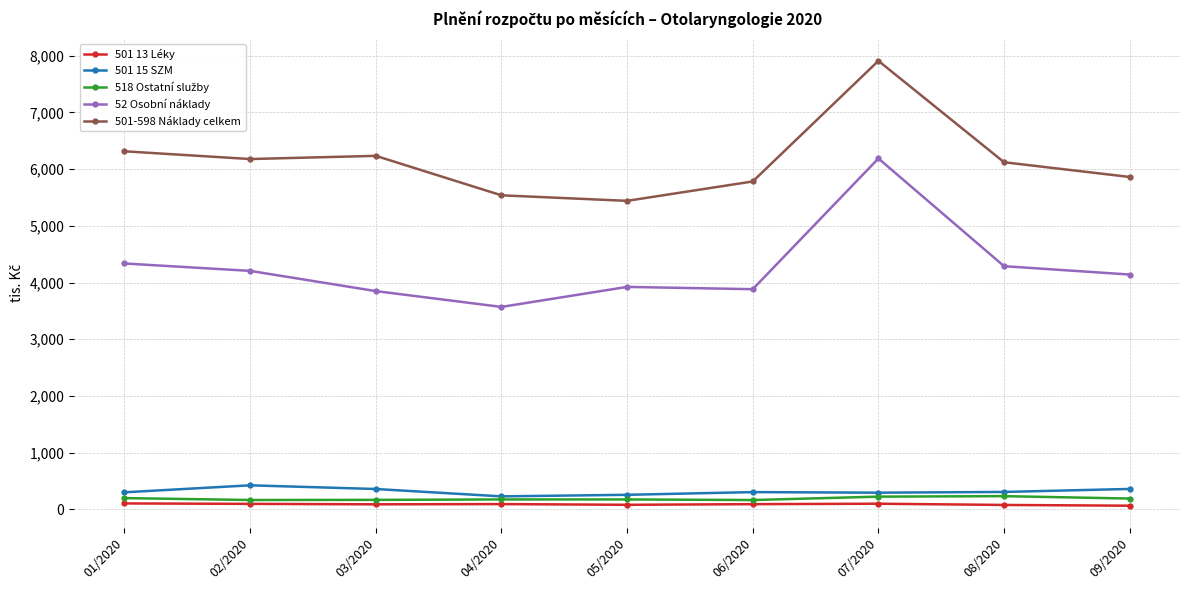

Where is the first local minimum for 52 Osobní náklady?

04/2020